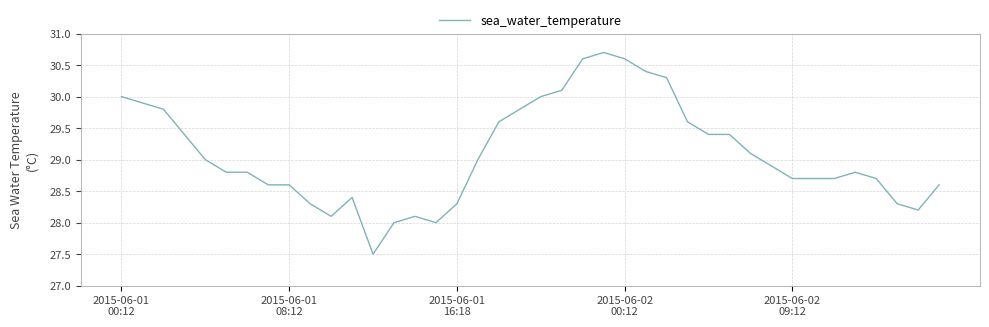

What is the difference between the maximum and minimum values?

3.2